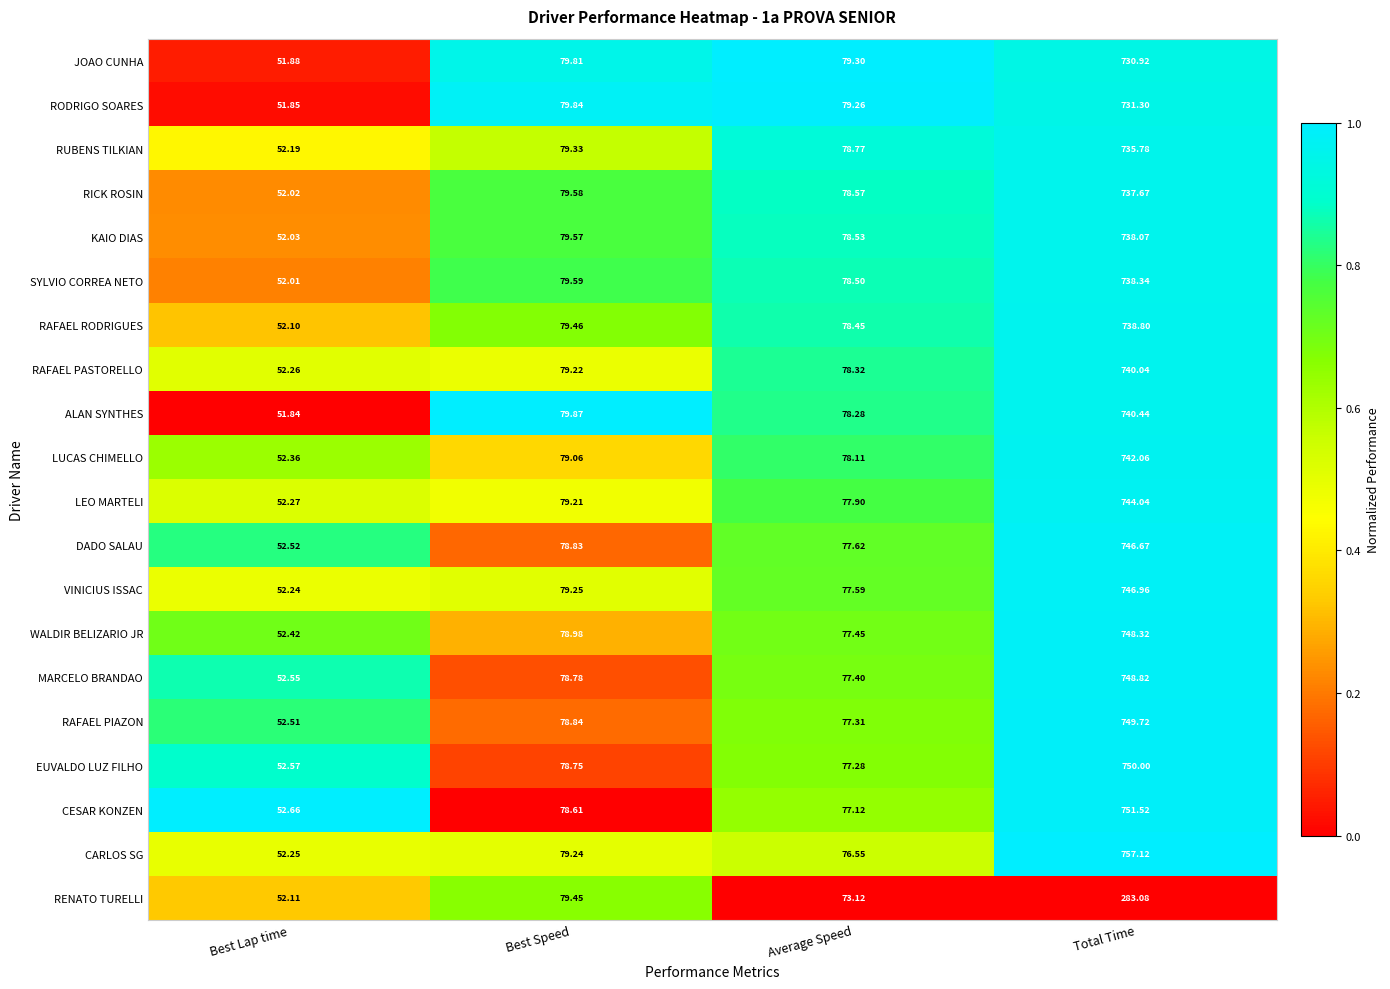

Which series has the largest range (max minus min)?

CARLOS SG